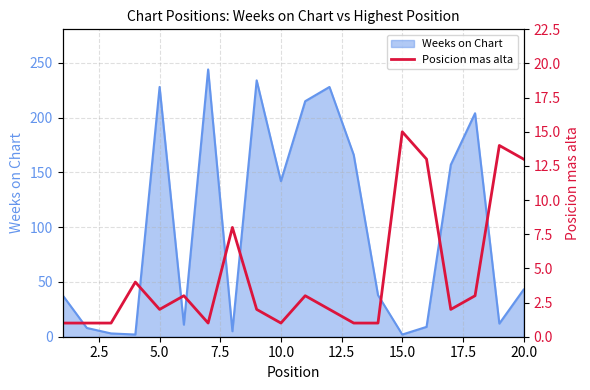

What is the sum of all values?

91